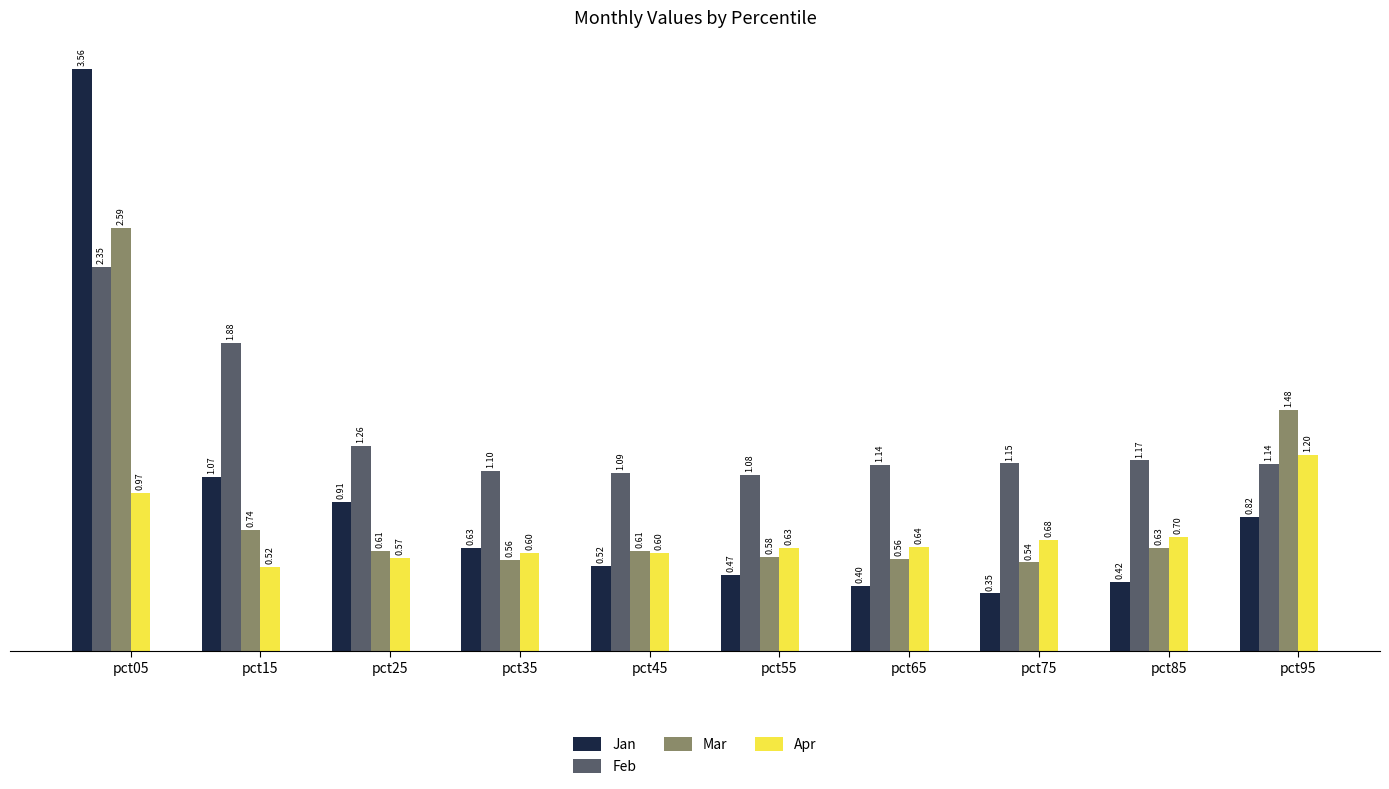

Rank the series at pct25 from highest to lowest value.

Feb, Jan, Mar, Apr